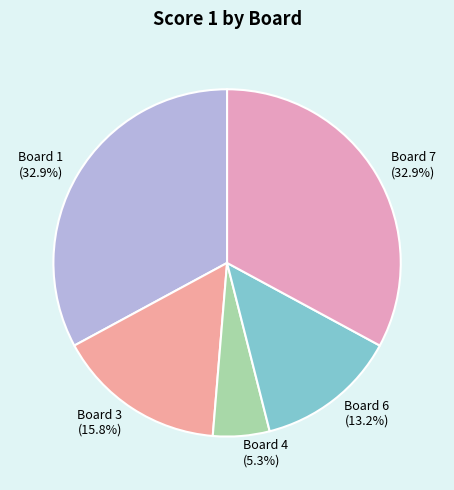

Approximately how many times larger is the value at Board 4 (5.3%) compared to Board 3 (15.8%)?

0.3